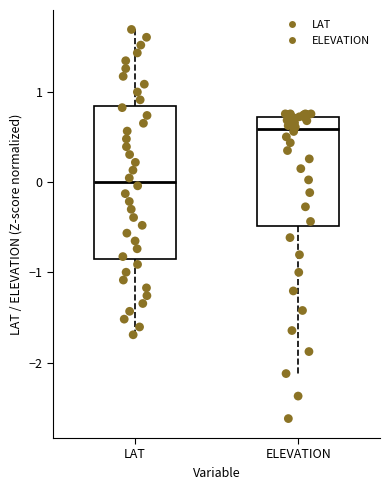

Reading left to right, transcribe this box plot: for each box, give where its median line is, the range the box spans, and where its two whiskers end, as read against the y-axis. The values are not printed on the chart, so give them approximately, as read against the axis.

LAT: median 0.0, box -0.8 to 0.8, whiskers -1.7 to 1.7
ELEVATION: median 0.6, box -0.5 to 0.7, whiskers -2.1 to 0.8